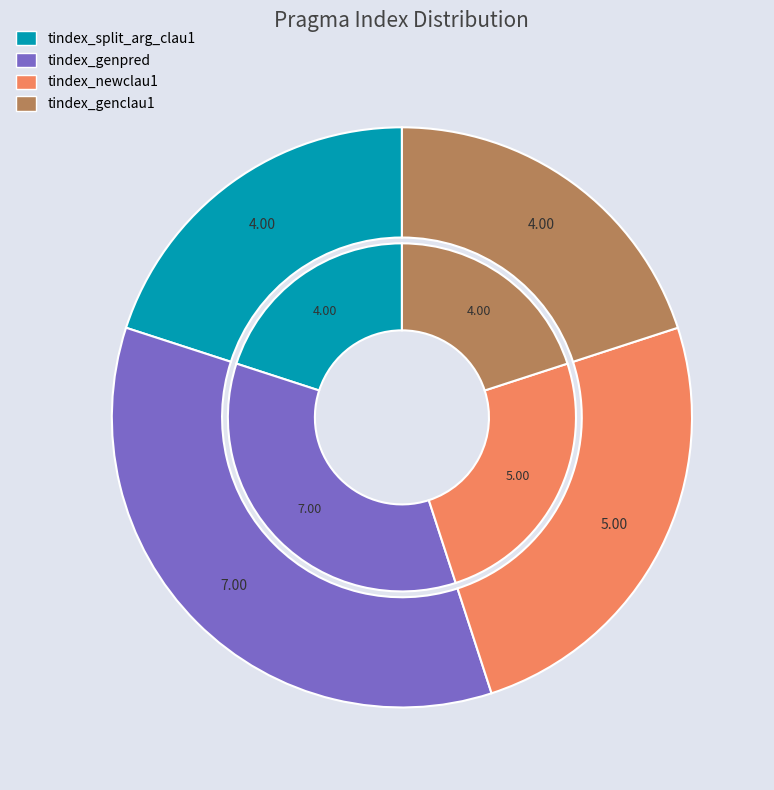

The tindex_genpred slice represents 47% of the pie. True or false?

False